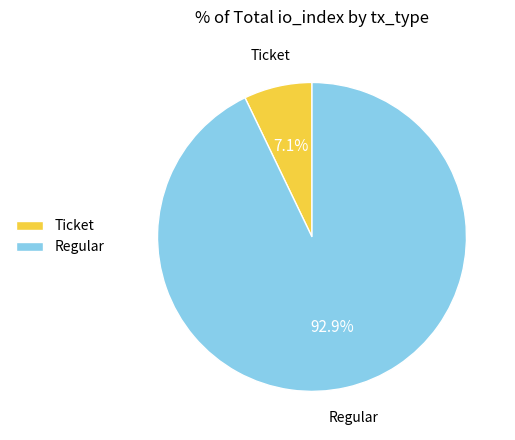

Rank the categories by value from highest to lowest.

Regular, Ticket